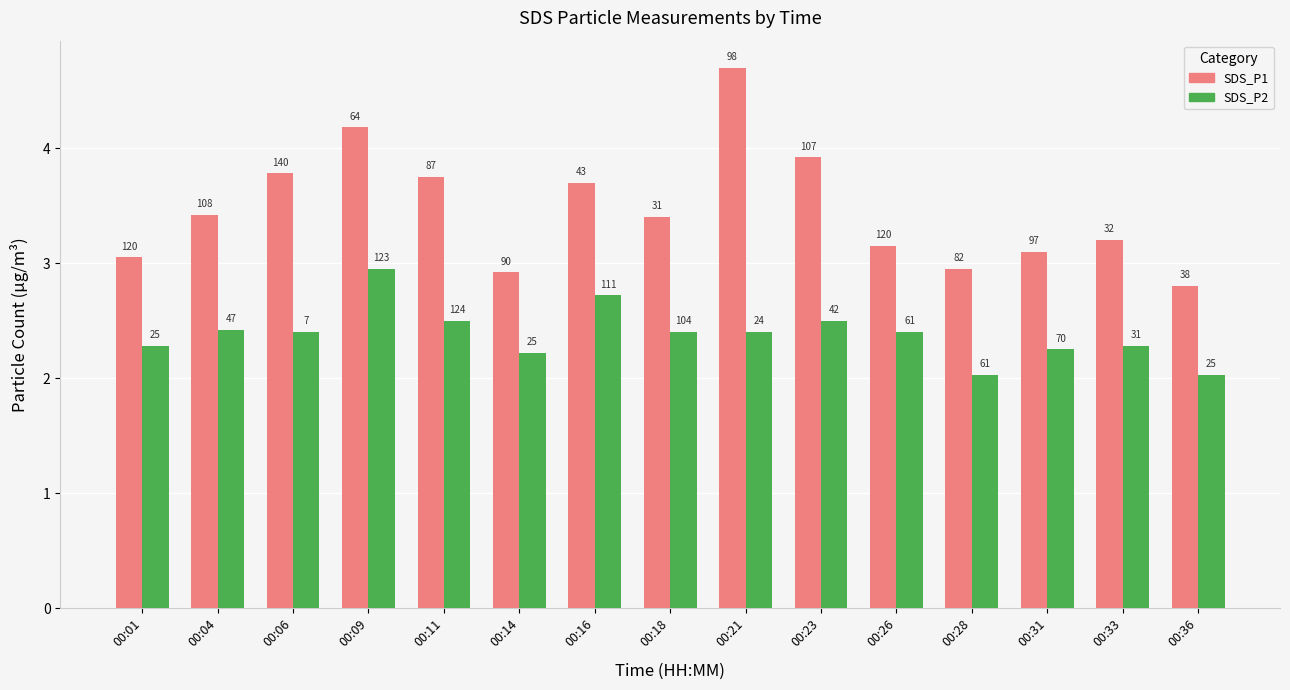

Reading right to left, extract all data points from this chart.

SDS_P1: 2.8	3.2	3.1	3.0	3.1	3.9	4.7	3.4	3.7	2.9	3.8	4.2	3.8	3.4	3.0
SDS_P2: 2.0	2.3	2.2	2.0	2.4	2.5	2.4	2.4	2.7	2.2	2.5	3.0	2.4	2.4	2.3